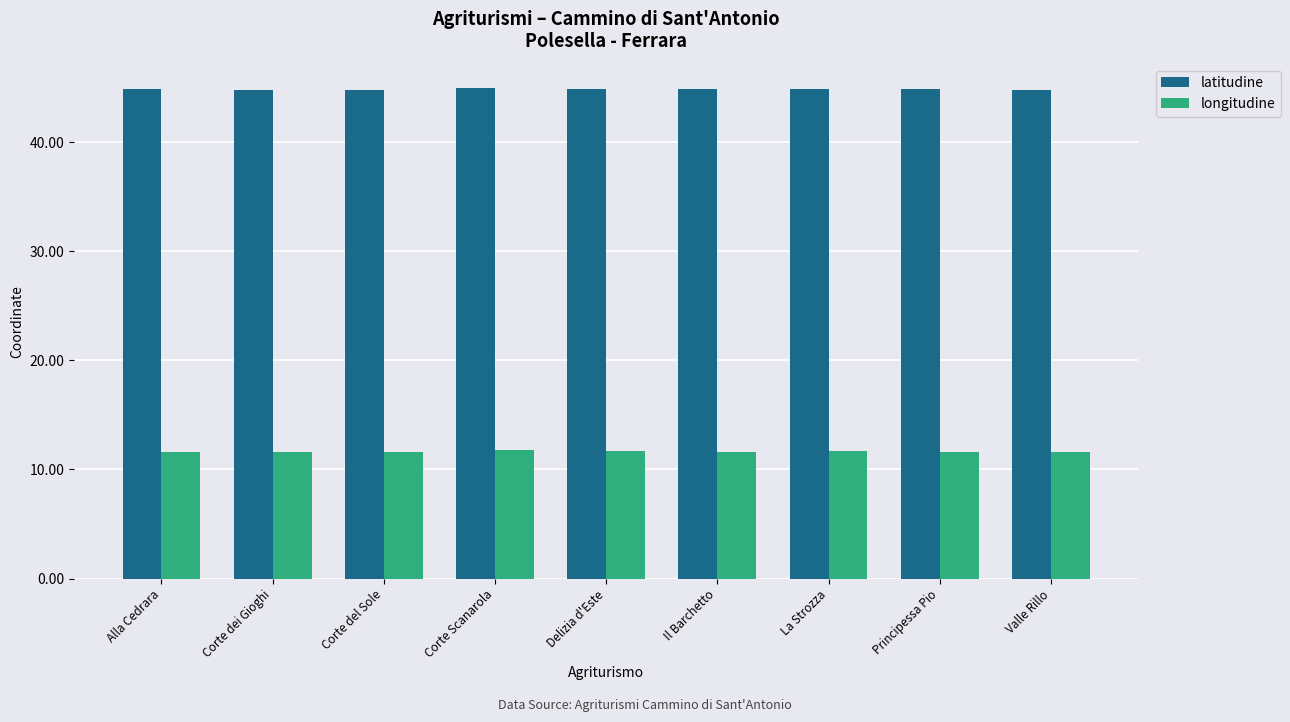

Rank the series by their maximum value, from lowest to highest.

longitudine, latitudine